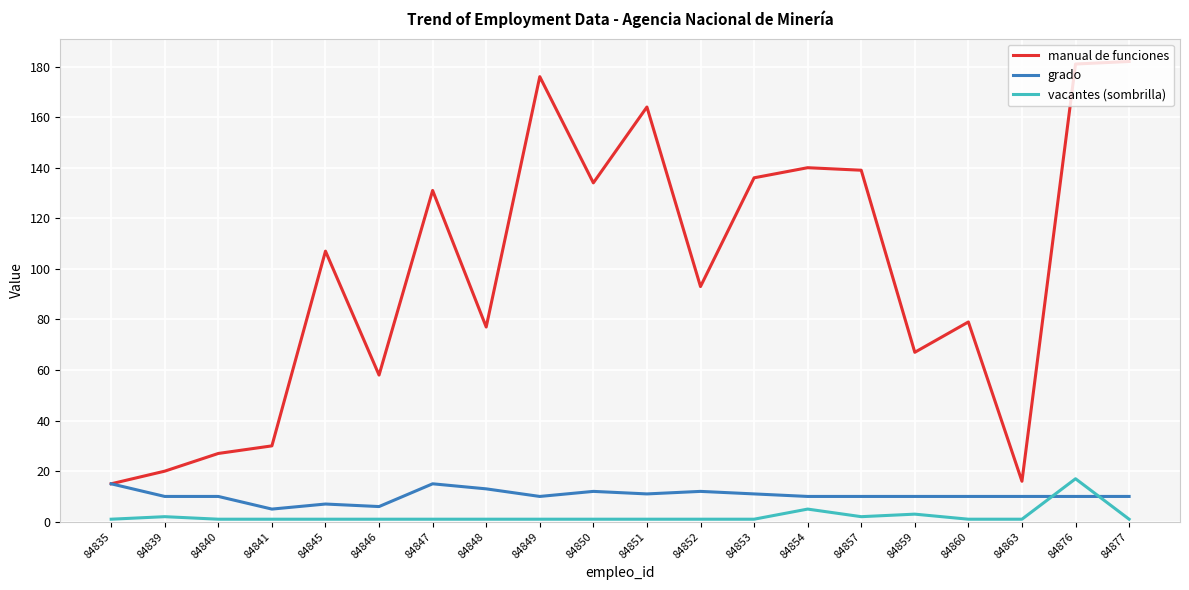

Reading left to right, list all the values displayed in this chart.

manual de funciones: 84835=15	84839=20	84840=27	84841=30	84845=107	84846=58	84847=131	84848=77	84849=176	84850=134	84851=164	84852=93	84853=136	84854=140	84857=139	84859=67	84860=79	84863=16	84876=181	84877=182
grado: 84835=15	84839=10	84840=10	84841=5	84845=7	84846=6	84847=15	84848=13	84849=10	84850=12	84851=11	84852=12	84853=11	84854=10	84857=10	84859=10	84860=10	84863=10	84876=10	84877=10
vacantes (sombrilla): 84835=1	84839=2	84840=1	84841=1	84845=1	84846=1	84847=1	84848=1	84849=1	84850=1	84851=1	84852=1	84853=1	84854=5	84857=2	84859=3	84860=1	84863=1	84876=17	84877=1